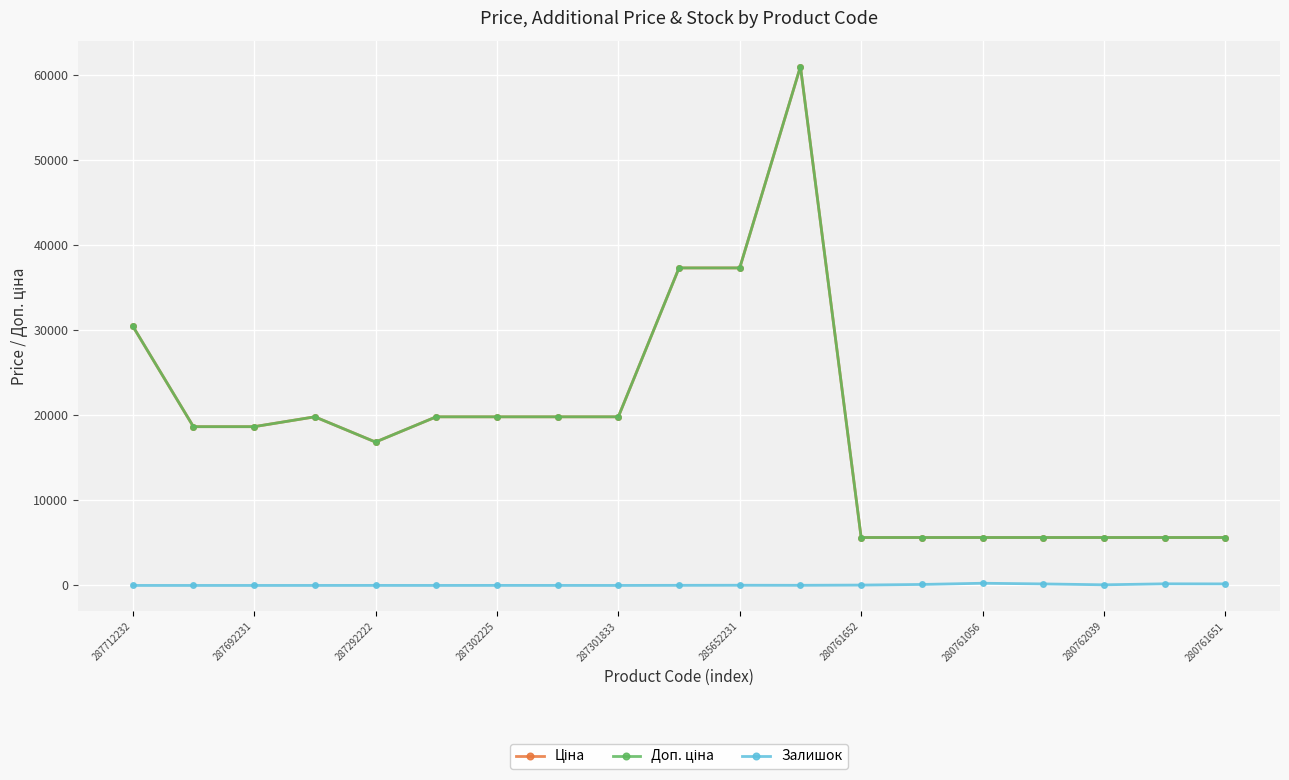

Rank the series by their maximum value, from lowest to highest.

Залишок, Ціна, Доп. ціна